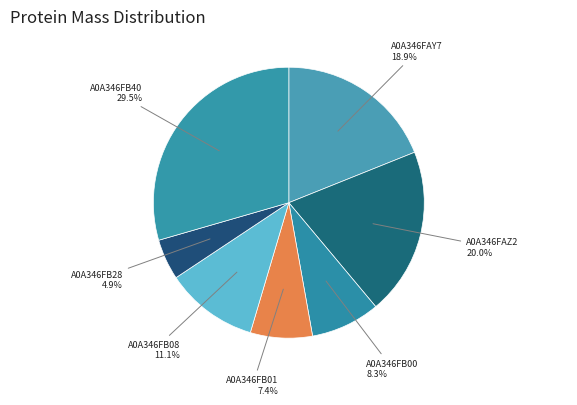

To the nearest percent, what percentage of the pie is A0A346FB01?

7%